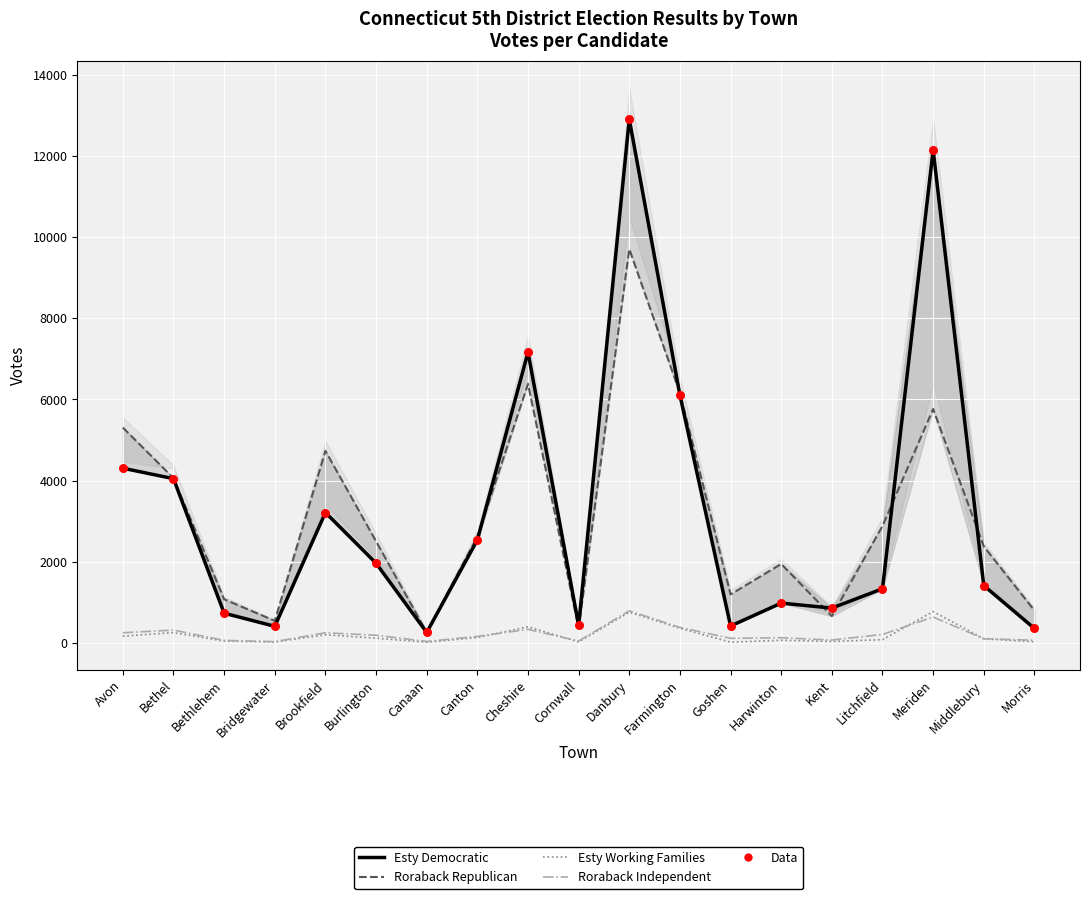

Which series reaches the minimum Y coordinate?

Elizabeth Esty Working Families